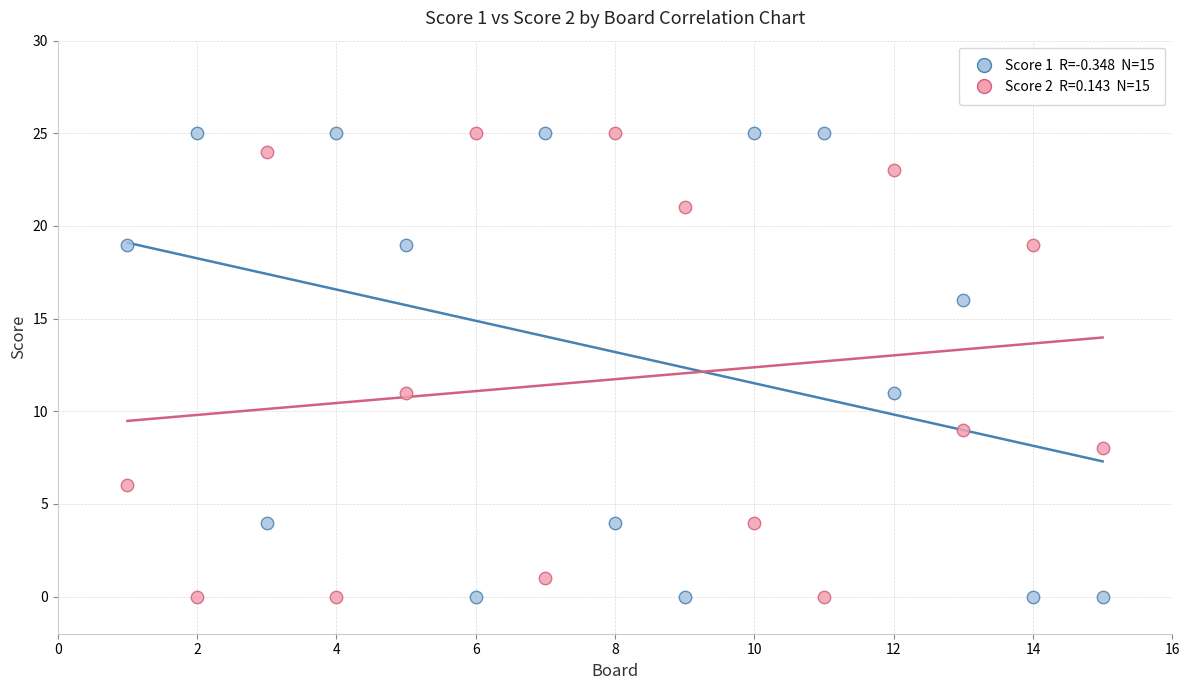

Across all data points, what is the range of X values (max minus min)?

14